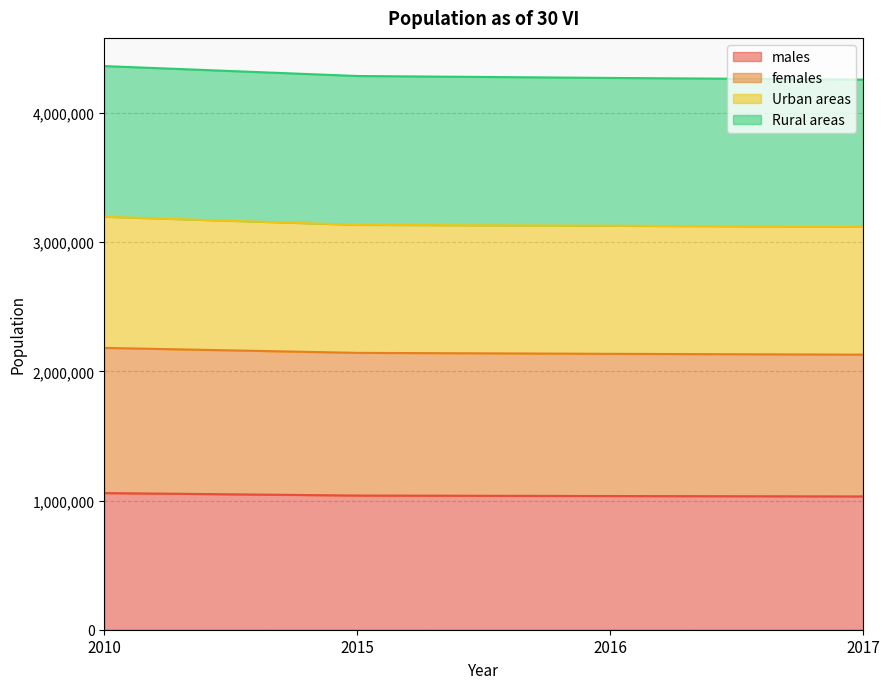

Count the number of categories in the chart.

4